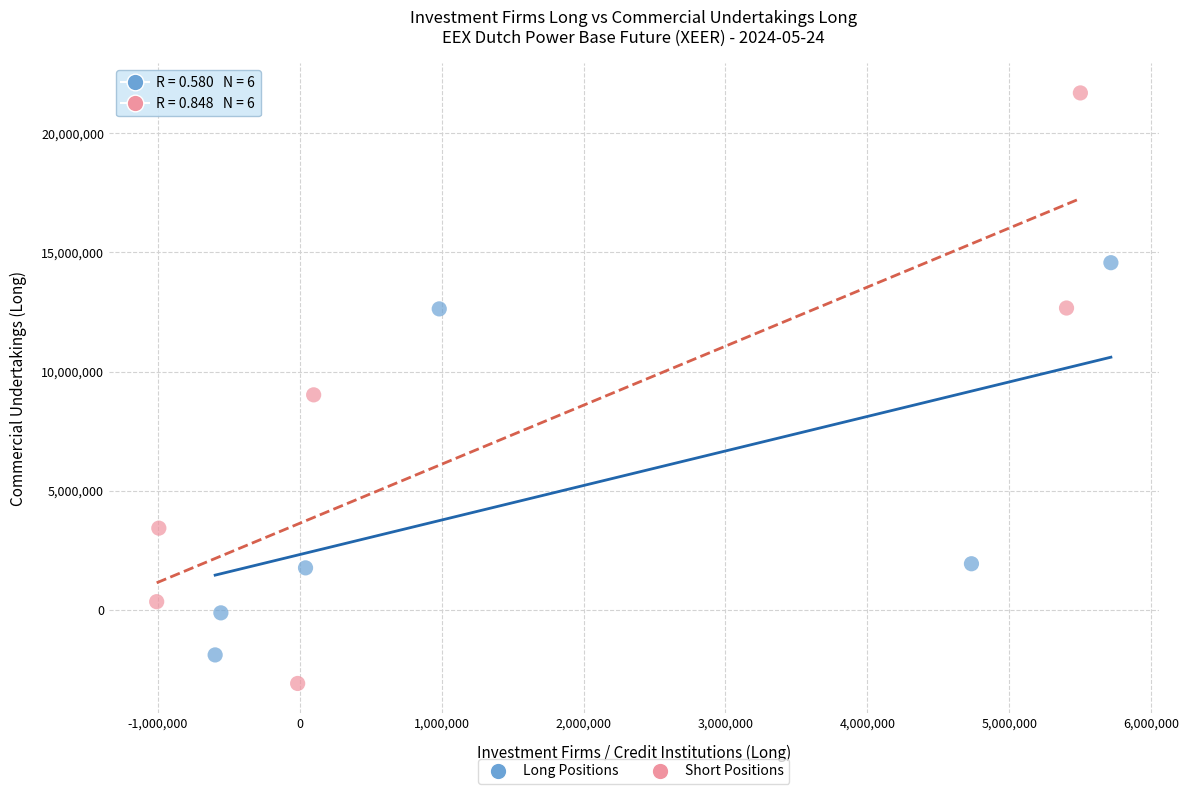

What are all the series names shown in the legend?

Long Positions, Short Positions